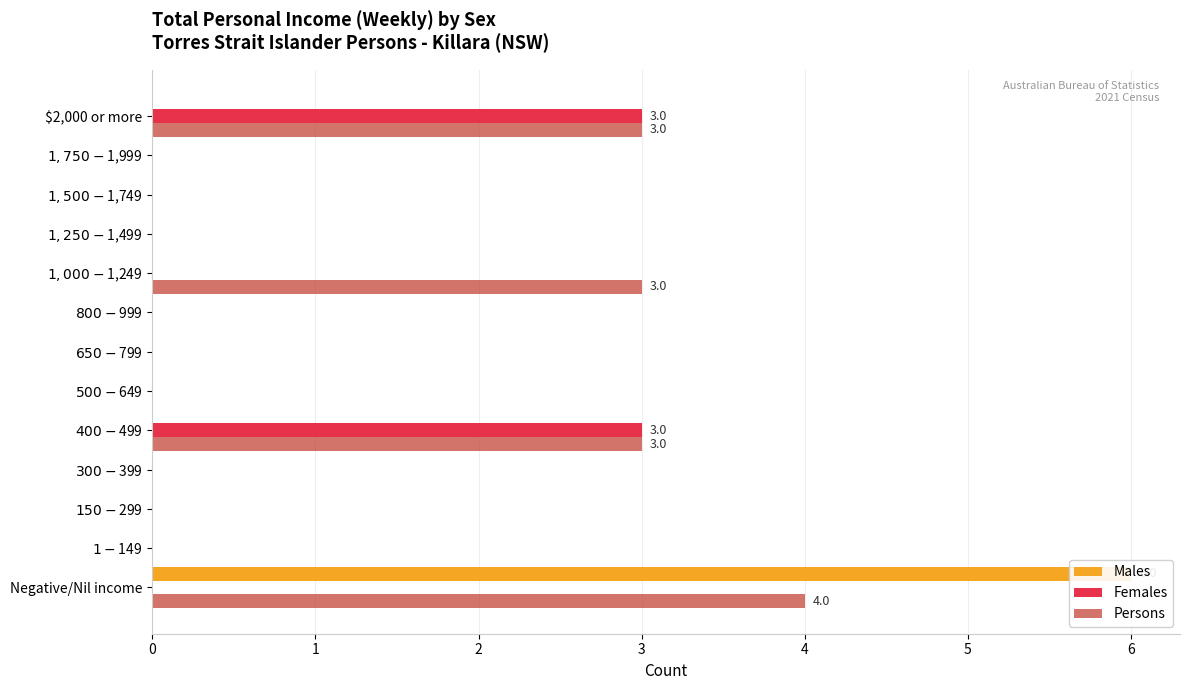

Between 2 and 5, which series saw the biggest shift?

Males